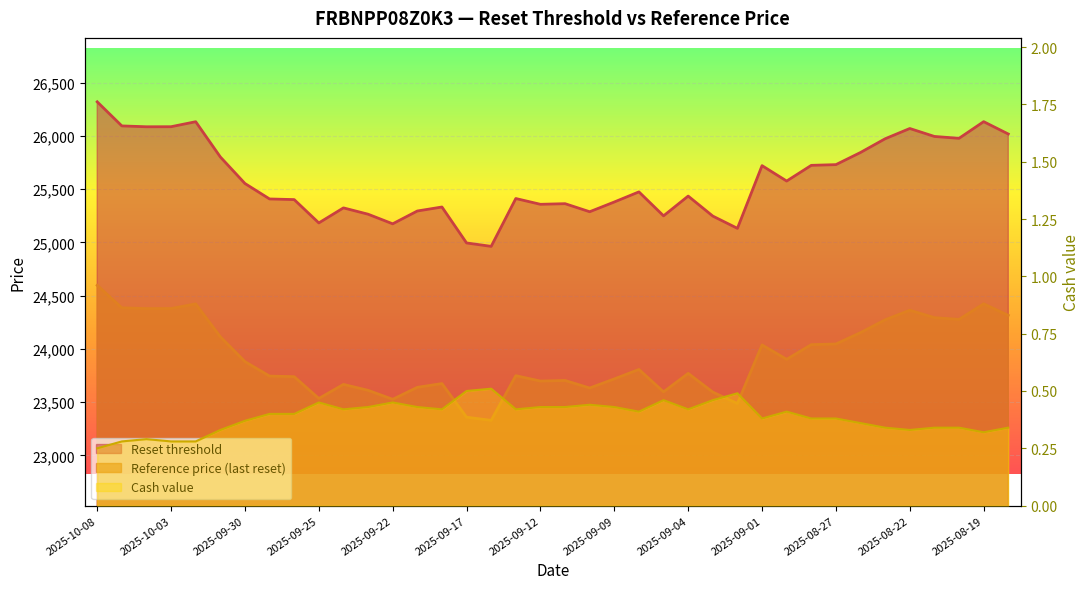

What is the difference between the highest and lowest values at 2025-08-27?

25729.1